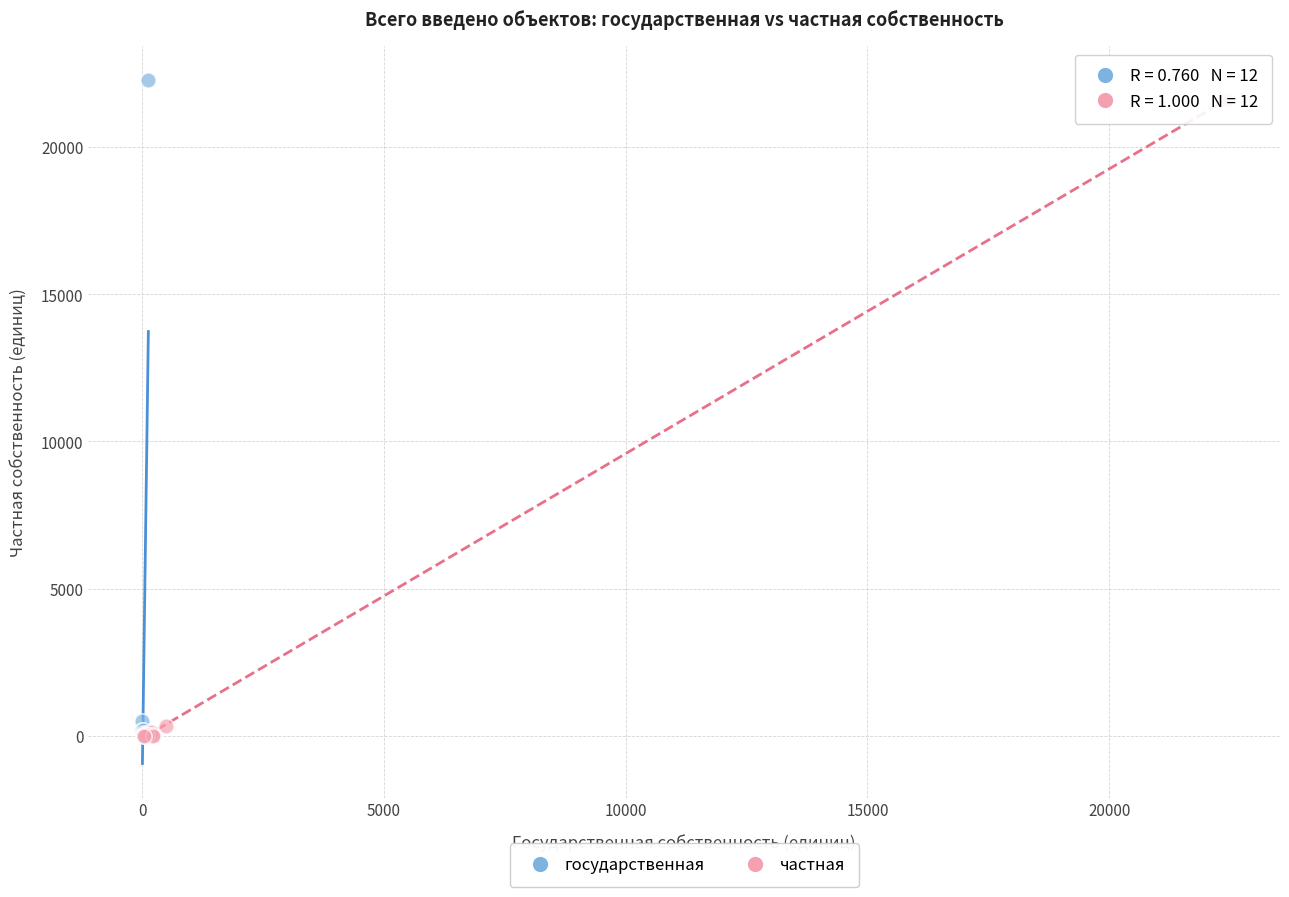

Which series has the widest spread of Y values?

государственная